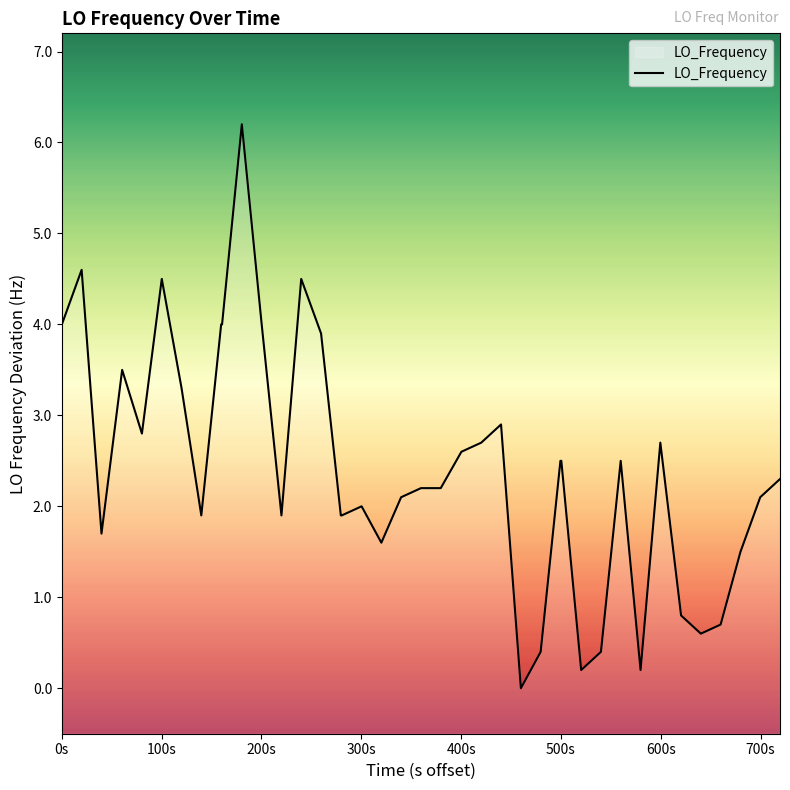

How many series are shown in this chart?

1